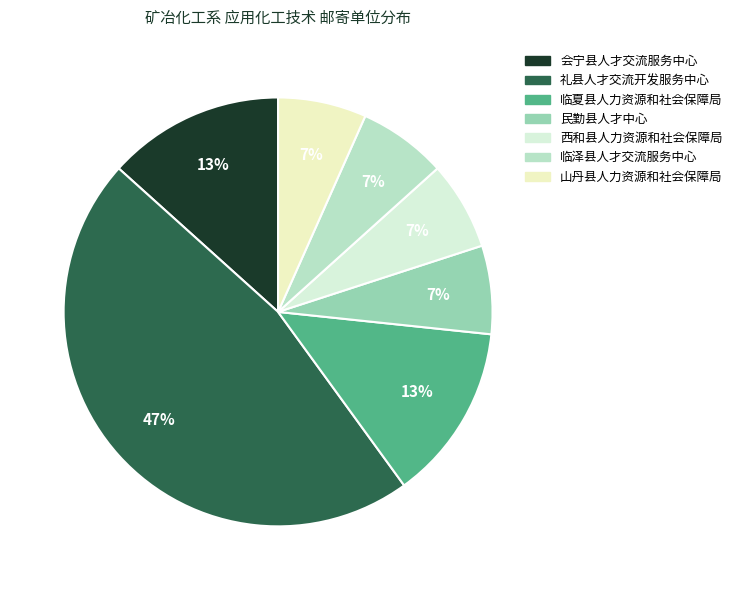

Count the number of slices in the pie.

7